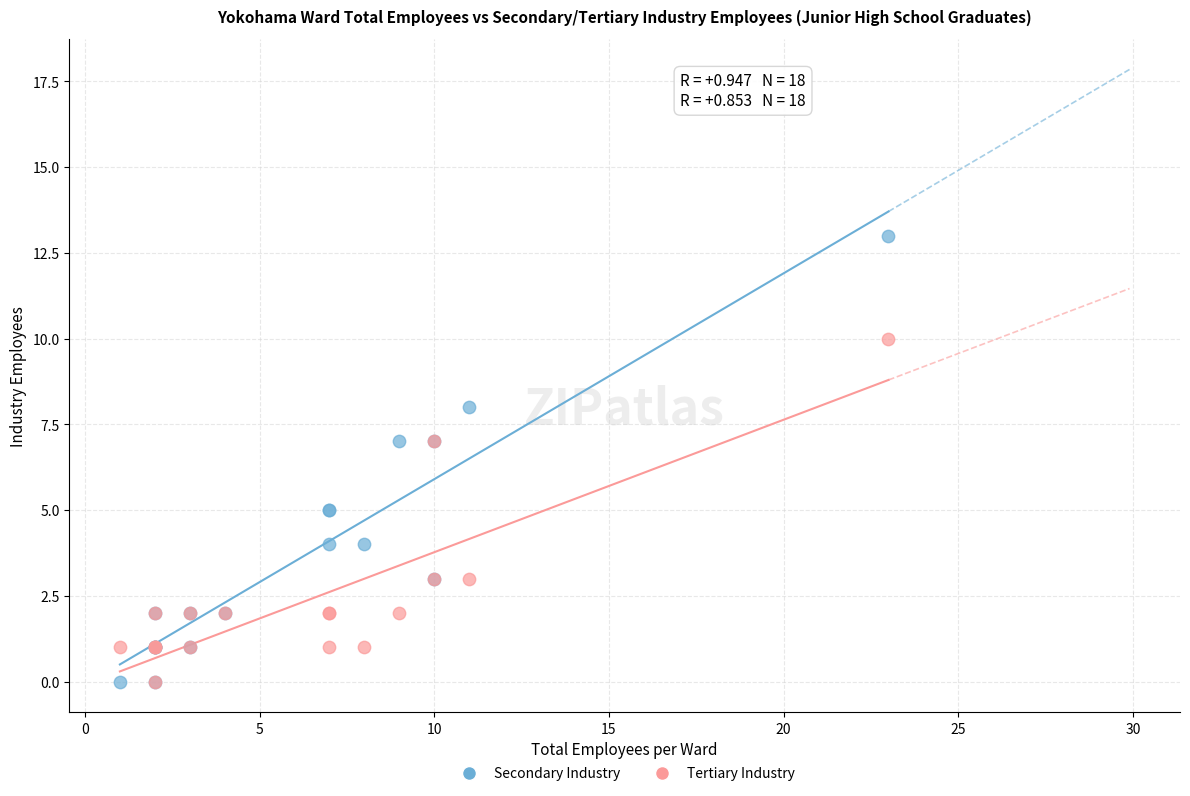

What are all the series names shown in the legend?

Secondary Industry, Tertiary Industry